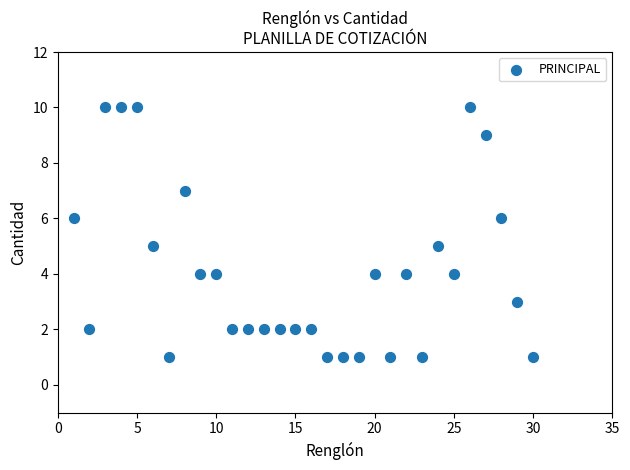

What is the range of X values (max minus min)?

29